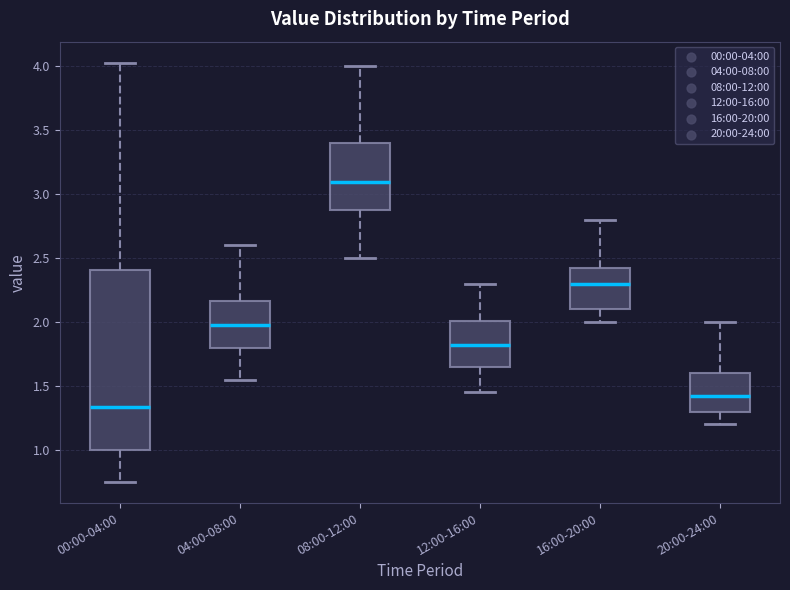

Reading left to right, read every box against the y-axis: the position of its median line, the range the box covers, and the ends of its whiskers. The values are not printed on the chart, so give them approximately, as read against the axis.

00:00-04:00: median 1.35, box 1.00 to 2.40, whiskers 0.75 to 4.05
04:00-08:00: median 2.00, box 1.80 to 2.15, whiskers 1.55 to 2.60
08:00-12:00: median 3.10, box 2.90 to 3.40, whiskers 2.50 to 4.00
12:00-16:00: median 1.85, box 1.65 to 2.00, whiskers 1.45 to 2.30
16:00-20:00: median 2.30, box 2.10 to 2.45, whiskers 2.00 to 2.80
20:00-24:00: median 1.45, box 1.30 to 1.60, whiskers 1.20 to 2.00